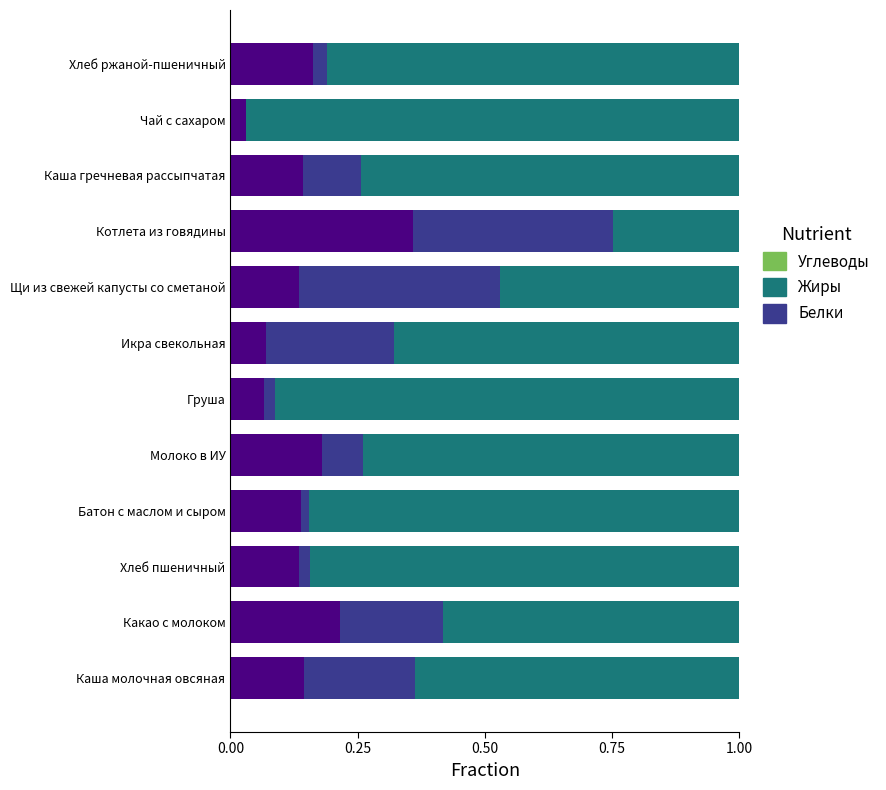

What is the sum of all Белки values?

1.8